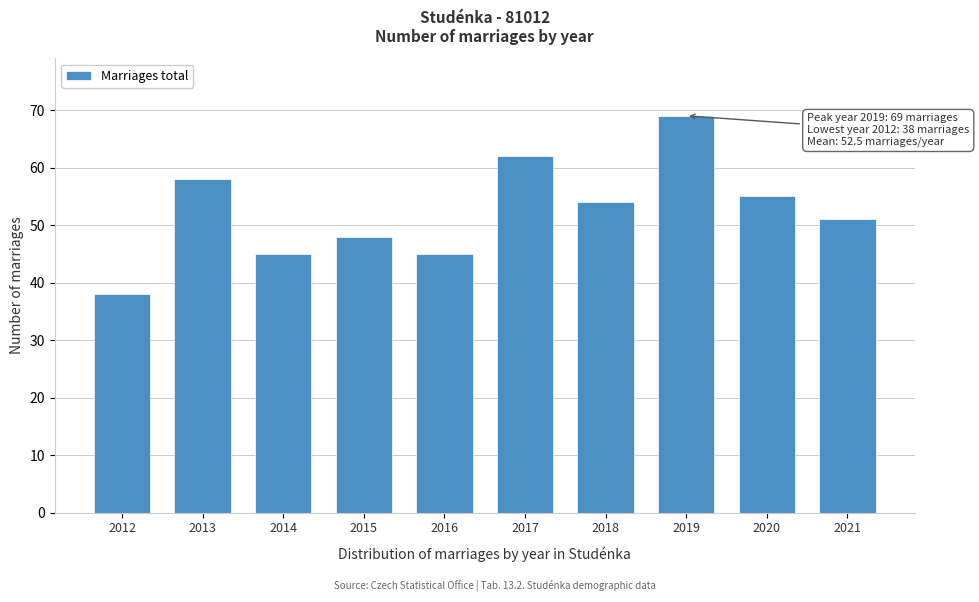

Reading left to right, list all the values displayed in this chart.

38	58	45	48	45	62	54	69	55	51